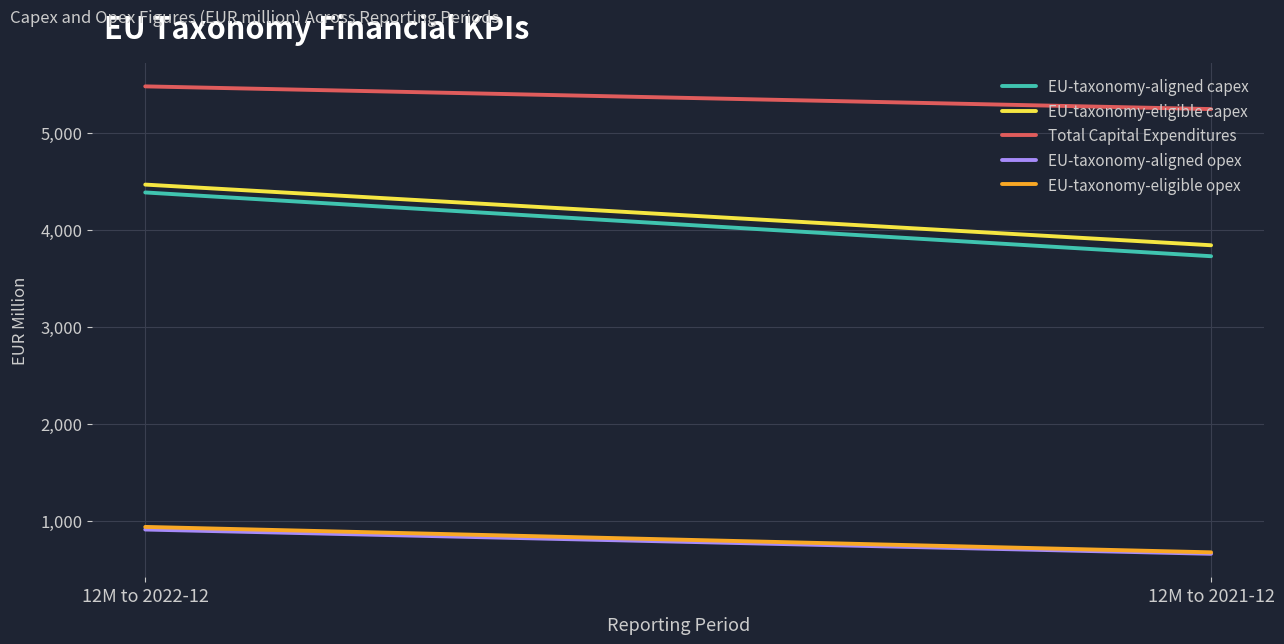

What is the value of the EU-taxonomy-aligned capex point at the 2nd from the left?

3727